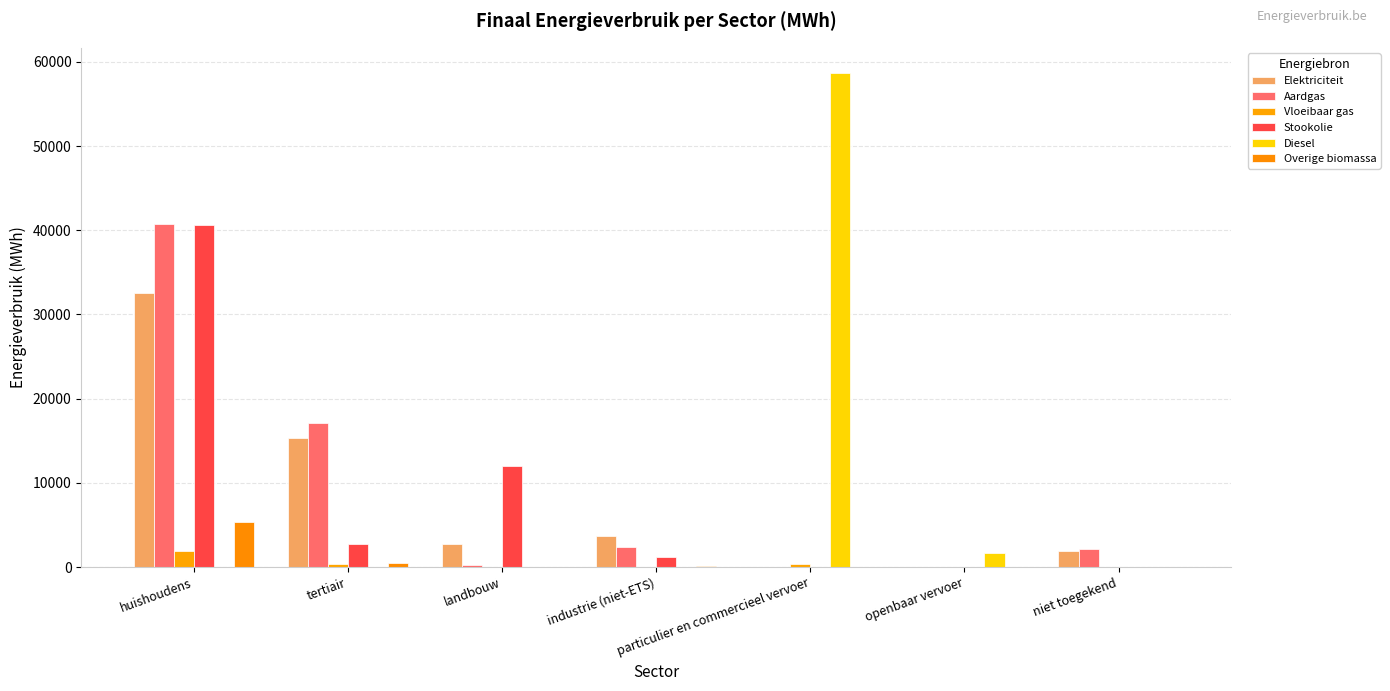

Which series has the widest spread of values?

Diesel